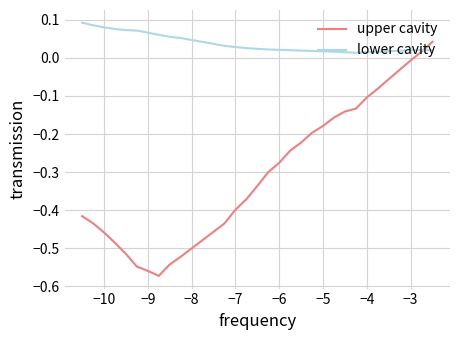

Which series has the largest range (max minus min)?

upper cavity